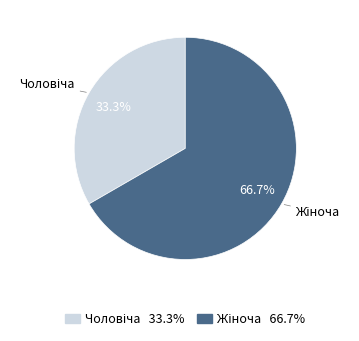

Does any single category account for the majority?

Yes